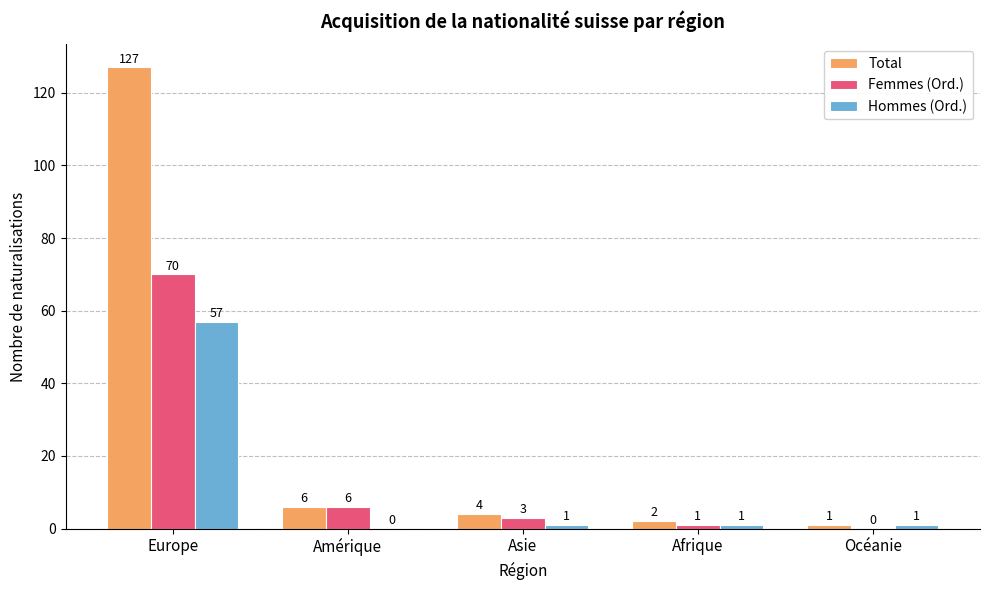

What is the total value across all series at Océanie?

2